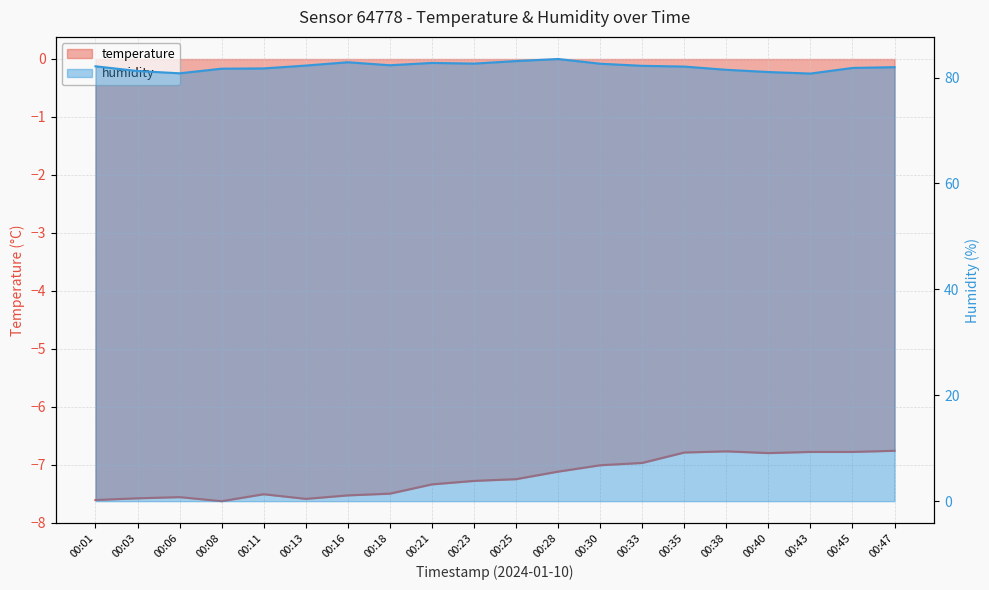

What is the difference between the highest and lowest values at 00:08?

89.3